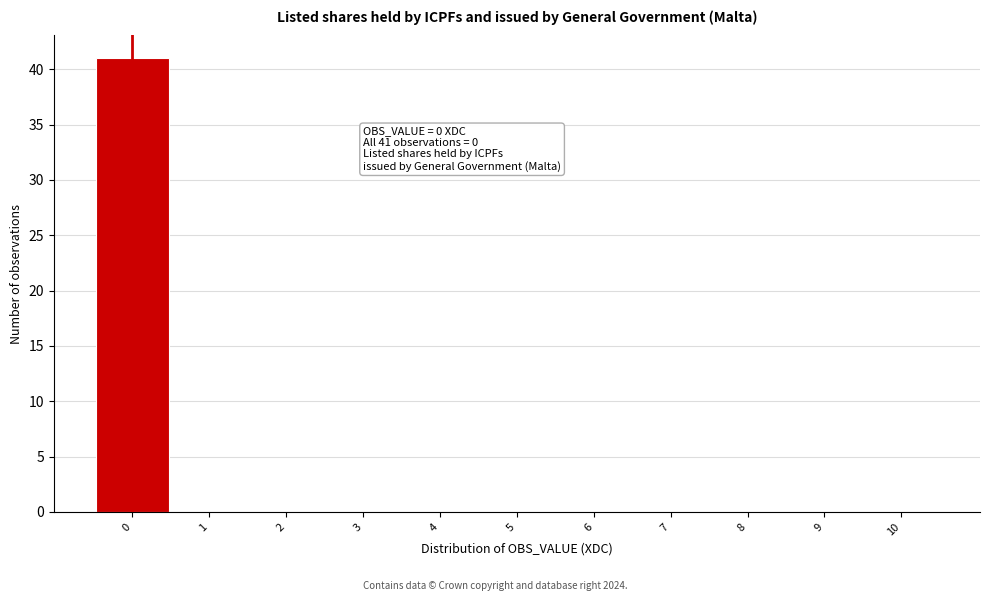

Which range on the x-axis has the tallest bar?

-0.5 to 0.5